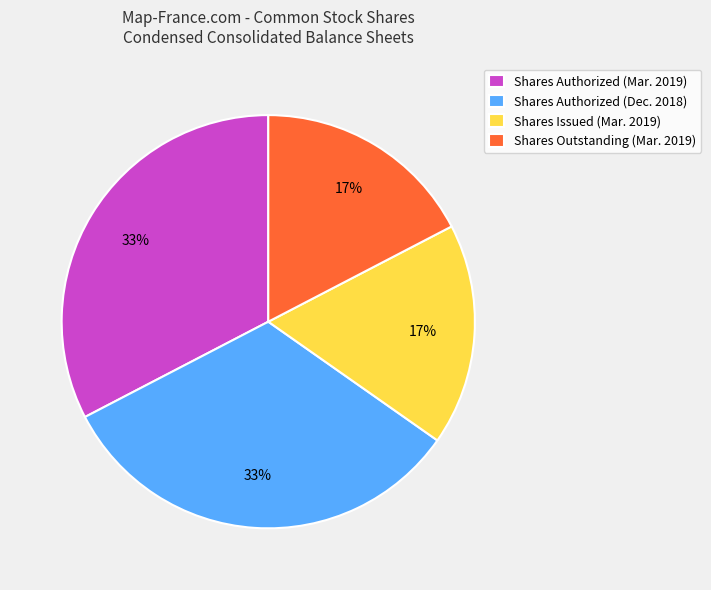

To the nearest percent, what is the average slice percentage?

25%